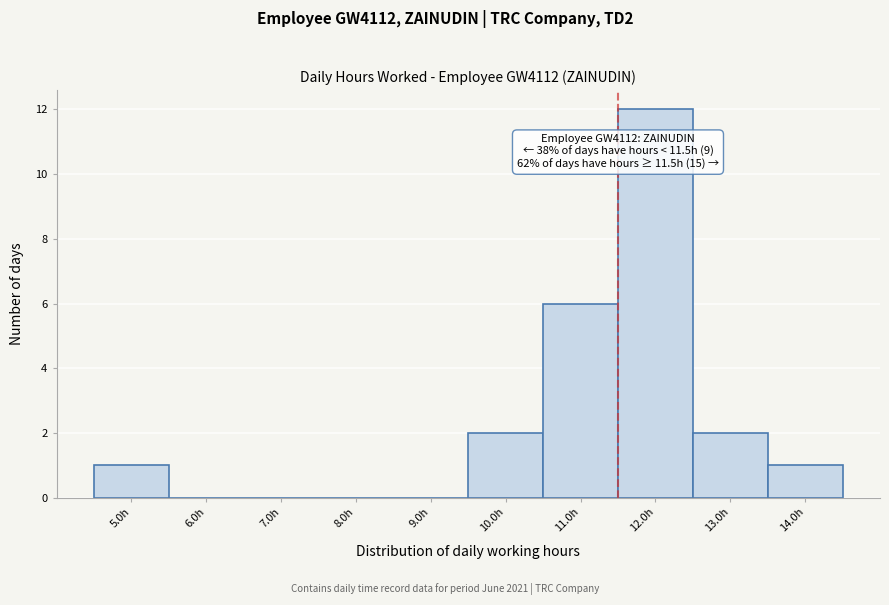

Which range on the x-axis has the tallest bar?

11.5 to 12.5